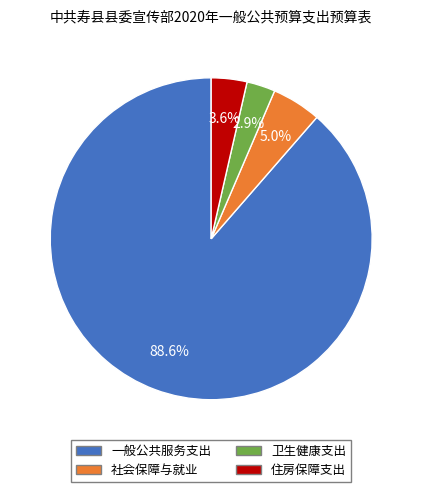

How many slices are in this pie chart?

4